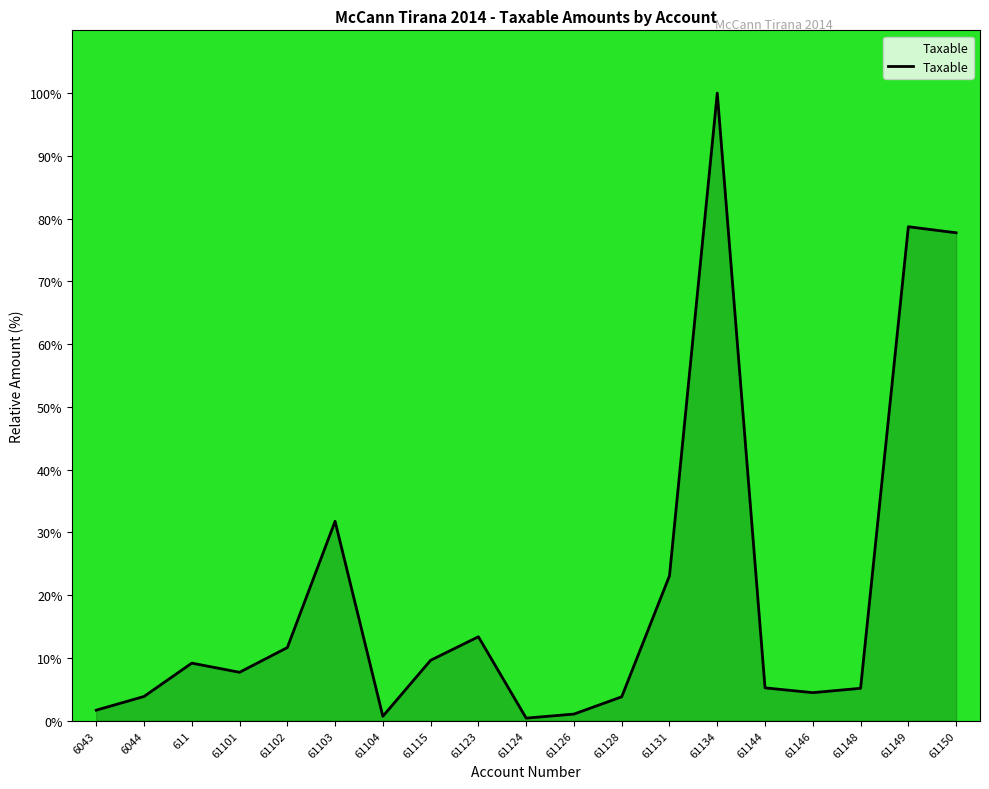

Which label corresponds to the largest value in the chart?

61134